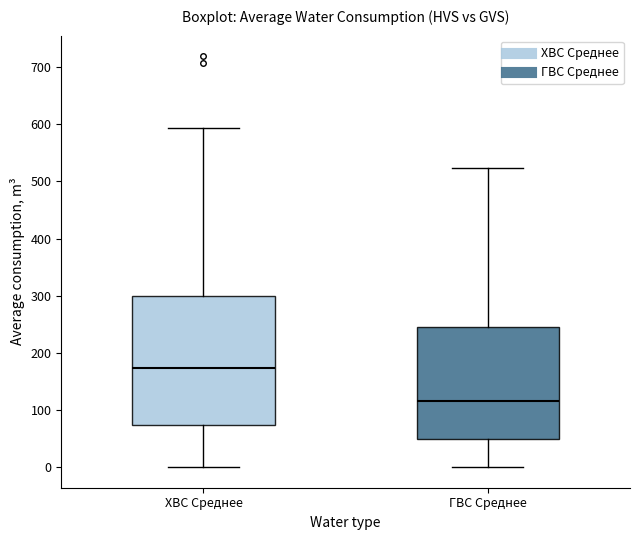

Where is the lower edge of the box for ХВС Среднее on the y-axis? The values are not printed on the chart, so give them approximately, as read against the axis.

70